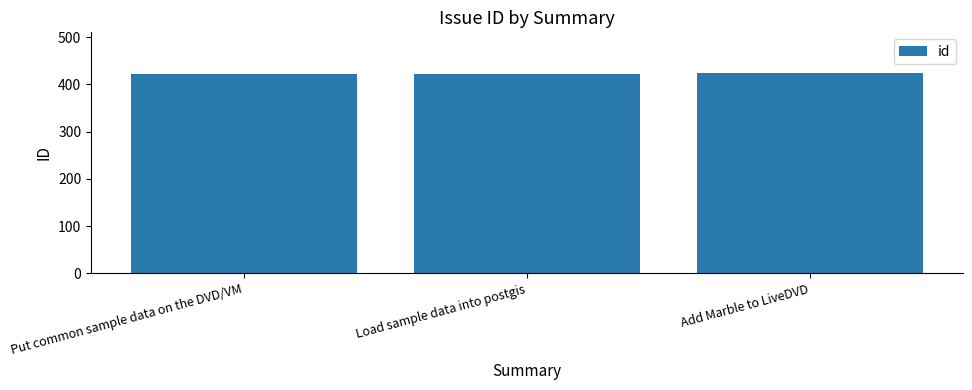

The value at Add Marble to LiveDVD is 565. True or false?

False